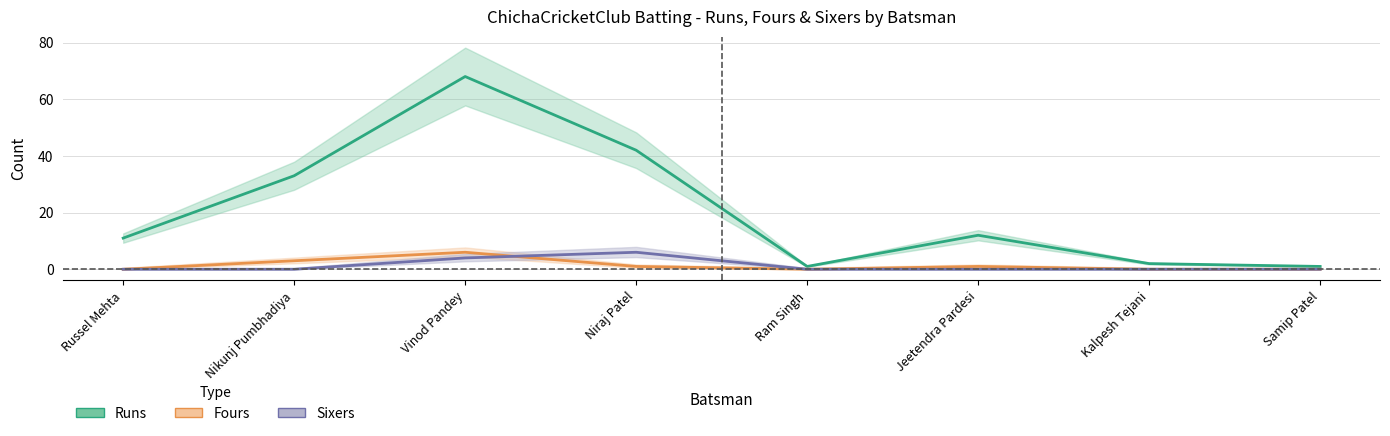

At Kalpesh Tejani, list the series in order from largest to smallest.

Runs, Fours, Sixers